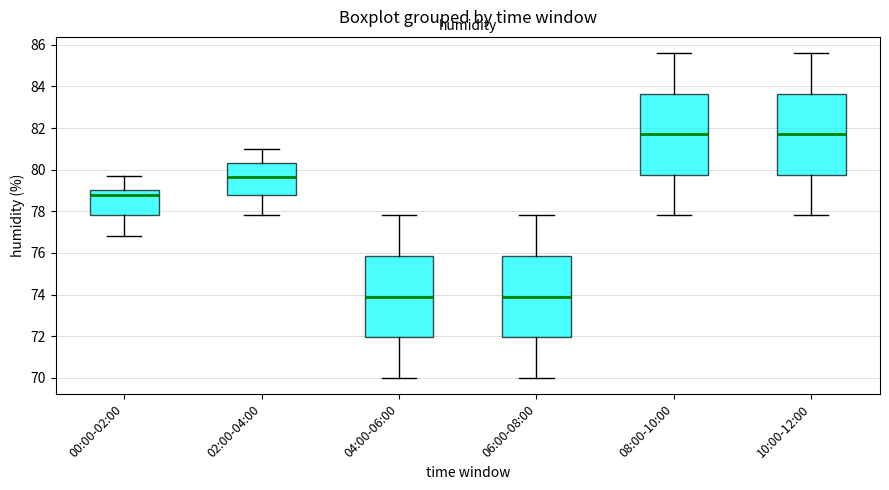

Reading left to right, read every box against the y-axis: the position of its median line, the range the box covers, and the ends of its whiskers. The values are not printed on the chart, so give them approximately, as read against the axis.

00:00-02:00: median 78.8, box 77.8 to 79.0, whiskers 76.8 to 79.8
02:00-04:00: median 79.6, box 78.8 to 80.4, whiskers 77.8 to 81.0
04:00-06:00: median 74.0, box 72.0 to 75.8, whiskers 70.0 to 77.8
06:00-08:00: median 74.0, box 72.0 to 75.8, whiskers 70.0 to 77.8
08:00-10:00: median 81.8, box 79.8 to 83.6, whiskers 77.8 to 85.6
10:00-12:00: median 81.8, box 79.8 to 83.6, whiskers 77.8 to 85.6